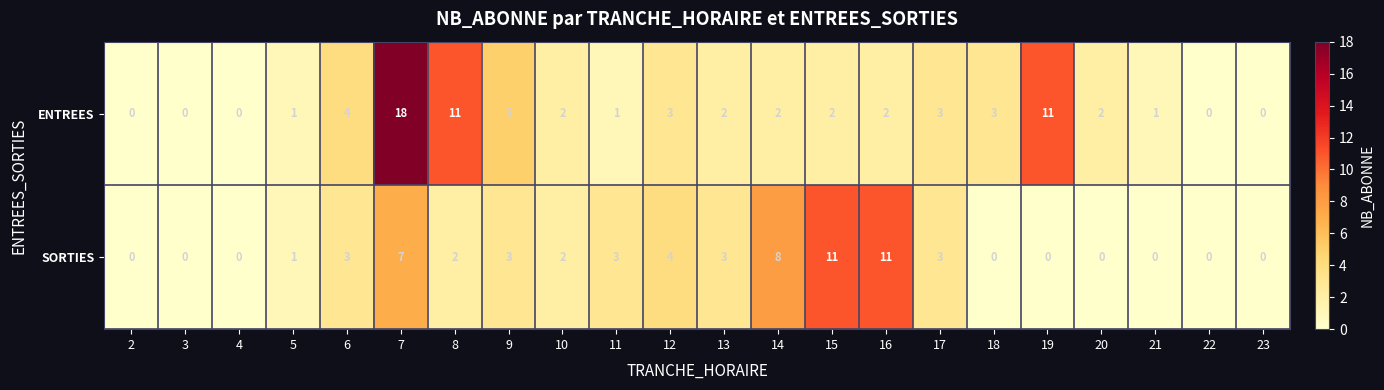

At which label does ENTREES first exceed 2?

6